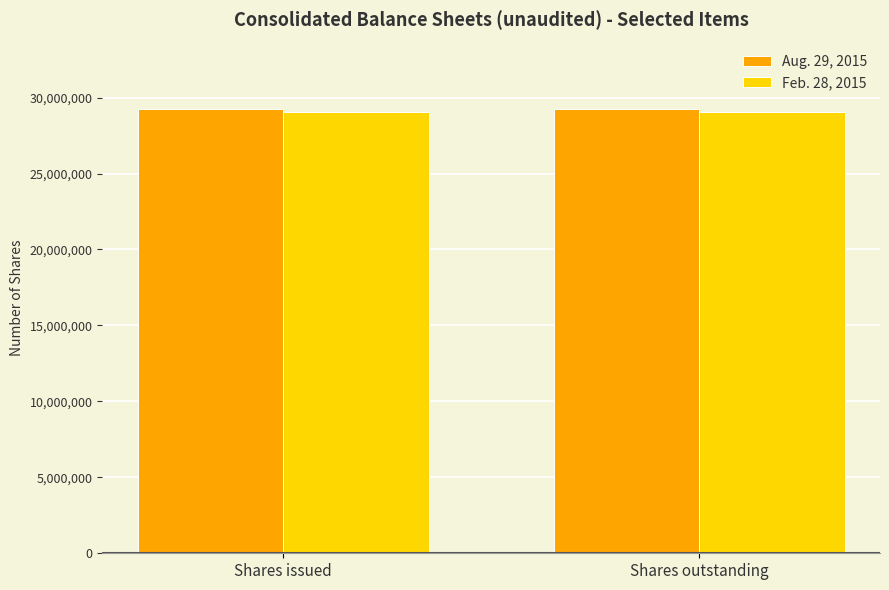

The value of Aug. 29, 2015 at Shares issued is 16519560. True or false?

False